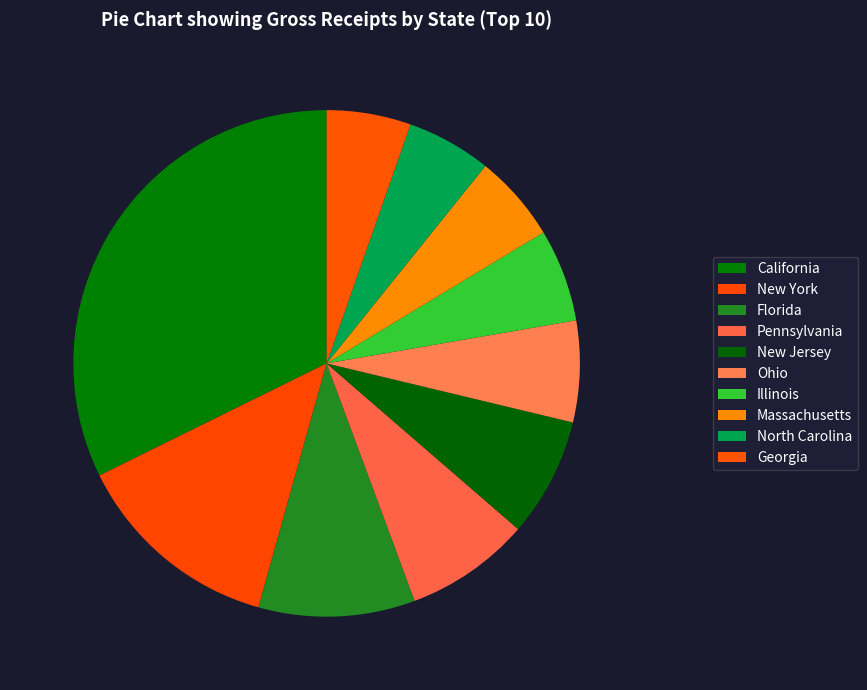

Which category has the biggest portion of the pie?

California